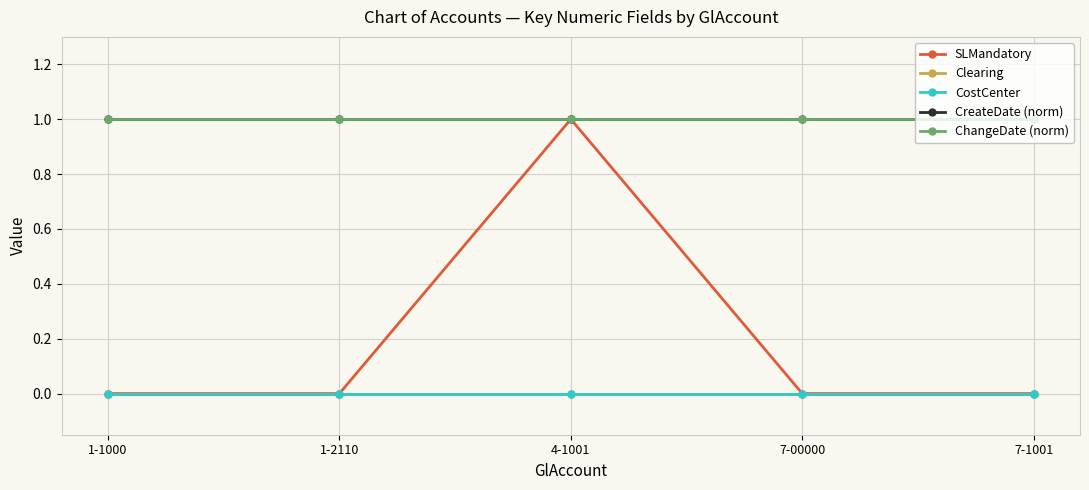

Which series has the largest total across all categories?

CreateDate (norm)